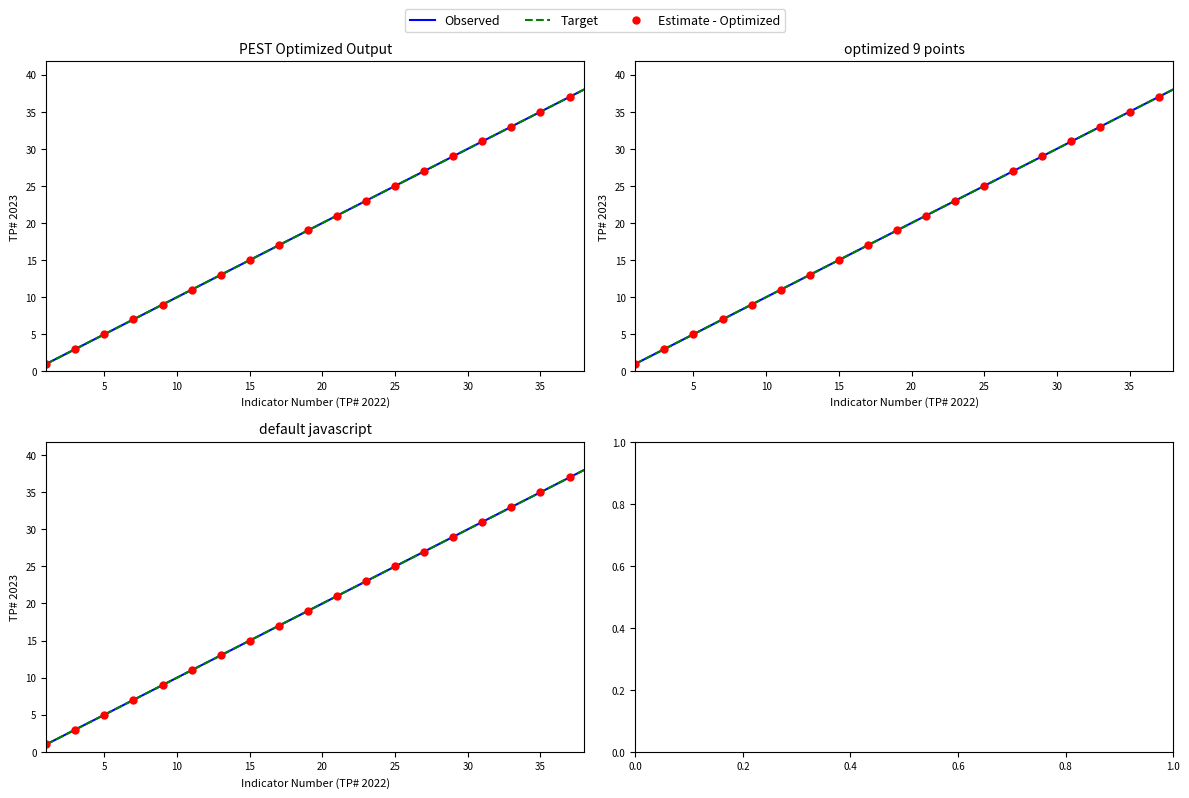

The value of Estimate - Optimized at 10 is 14. True or false?

False